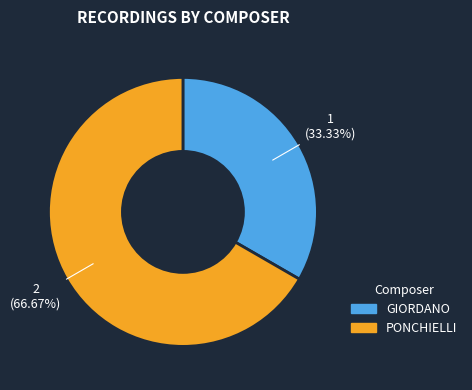

How many segments does this pie chart have?

2